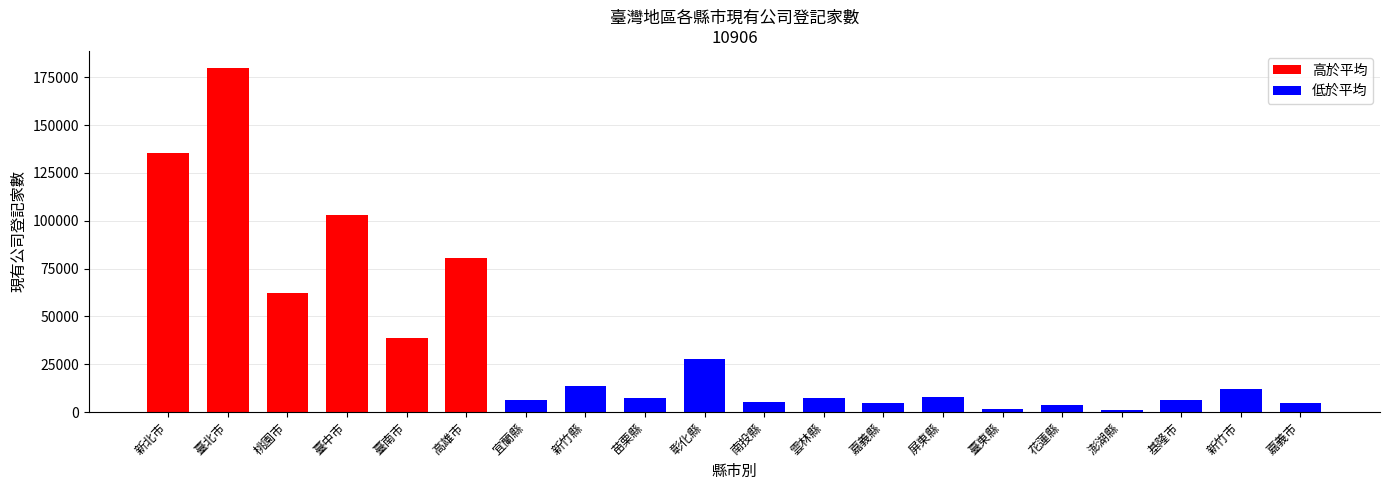

What is the change in value from 南投縣 to 雲林縣?

+2036